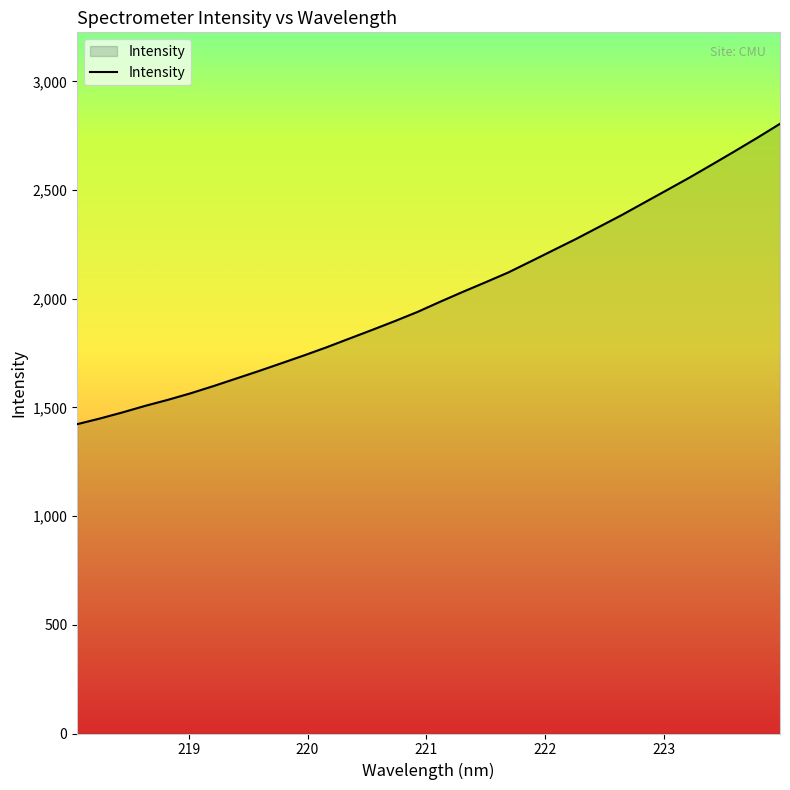

What is the difference between the maximum and minimum values?

1382.1